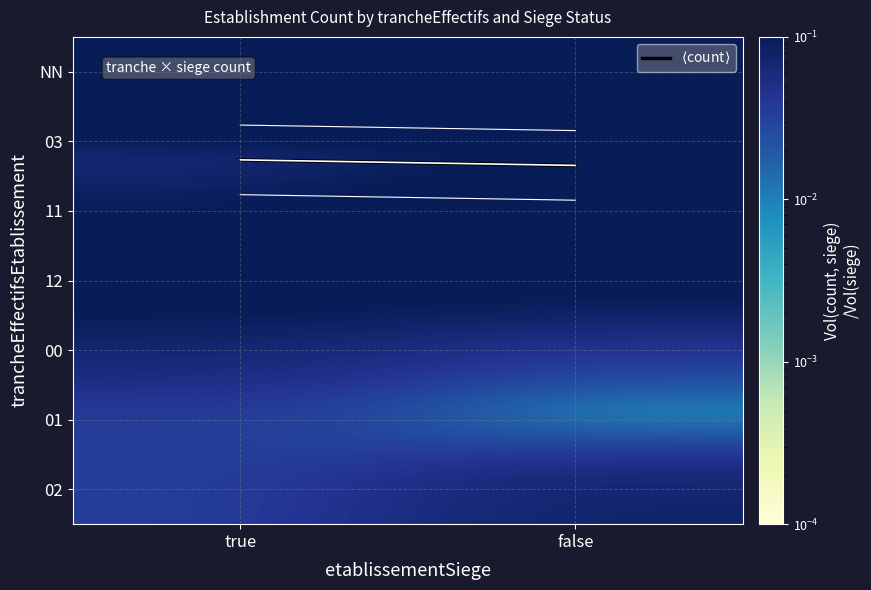

At how many categories does at least one series exceed 0?

2